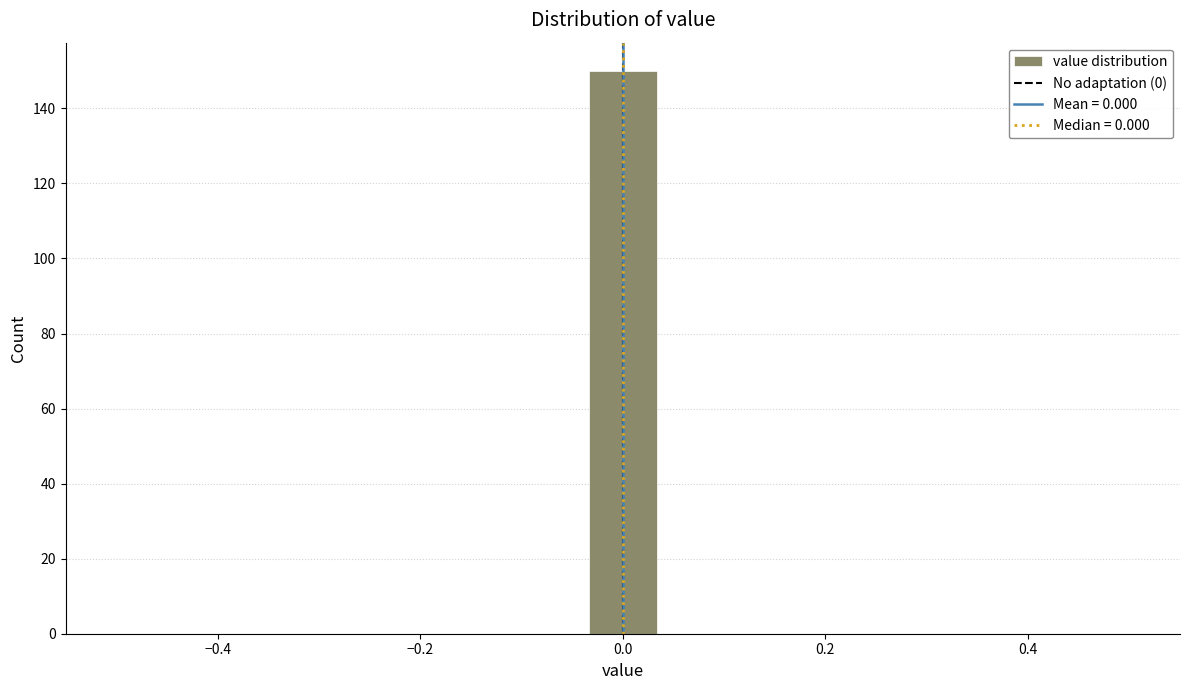

Around what value on the x-axis is the tallest bar? Give the approximate position of its centre, as read against the axis.

0.00